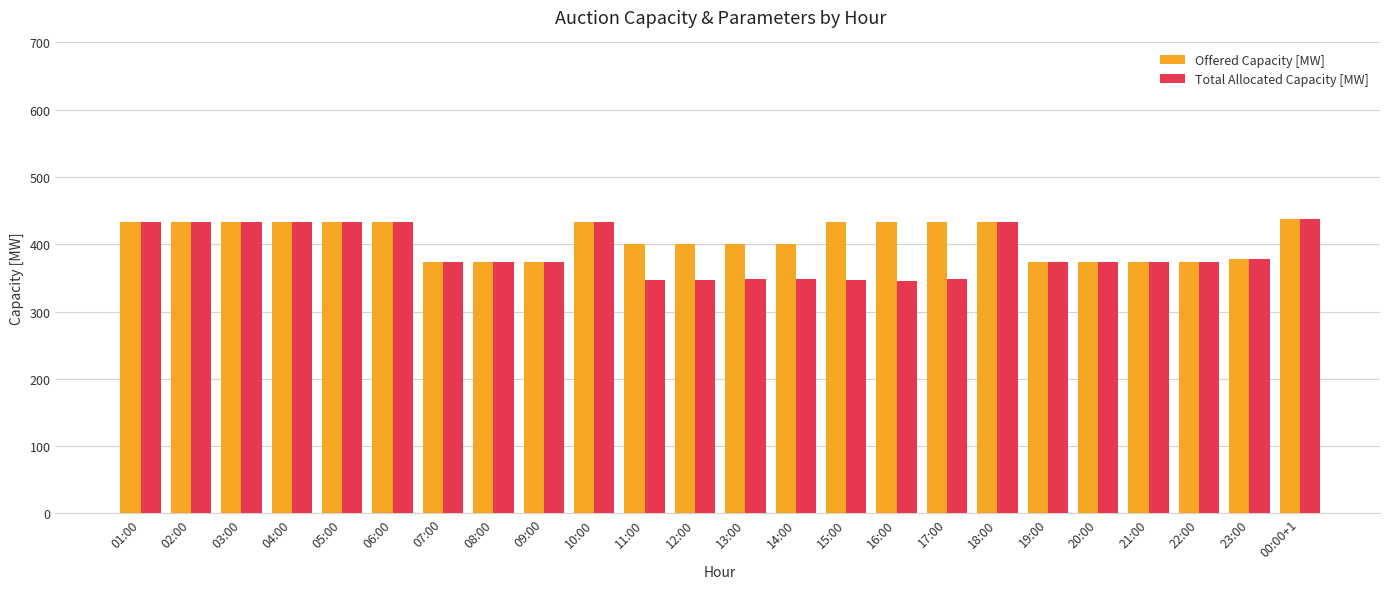

Rank the series at 11:00 from lowest to highest value.

Total Allocated Capacity [MW], Offered Capacity [MW]